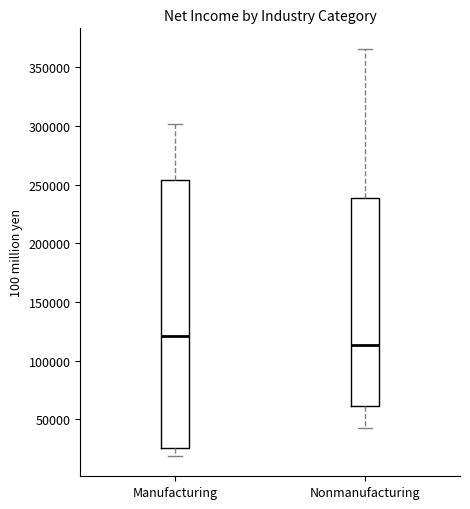

Reading left to right, read every box against the y-axis: the position of its median line, the range the box covers, and the ends of its whiskers. The values are not printed on the chart, so give them approximately, as read against the axis.

Manufacturing: median 120000, box 25000 to 255000, whiskers 20000 to 300000
Nonmanufacturing: median 115000, box 60000 to 240000, whiskers 40000 to 365000